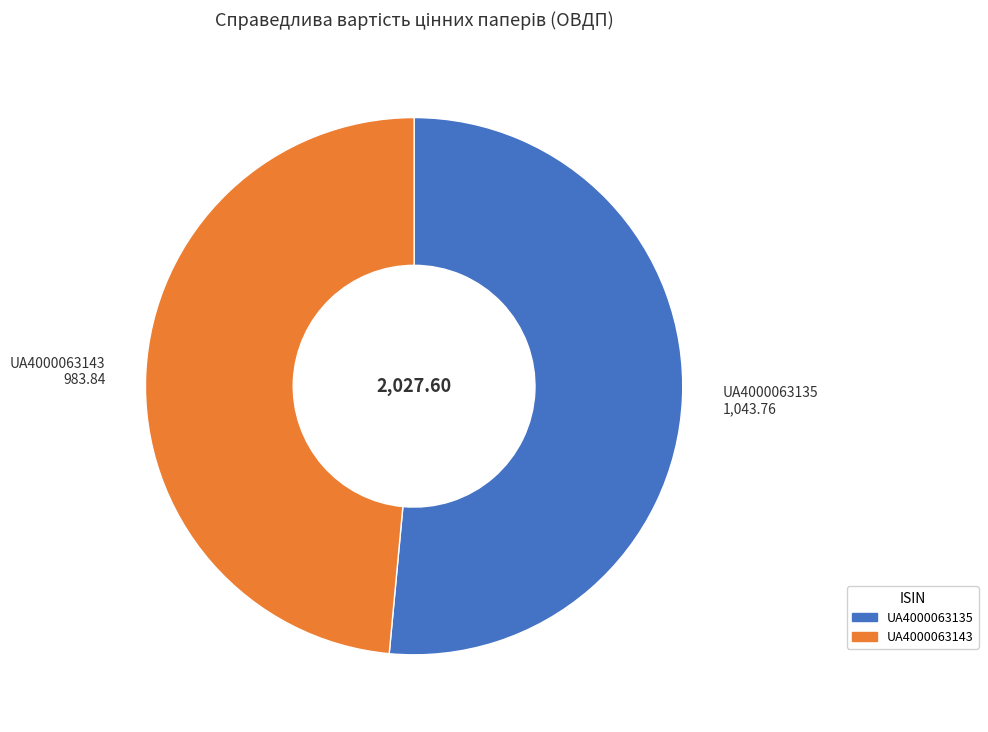

True or false: UA4000063135 accounts for 51% of the total.

True